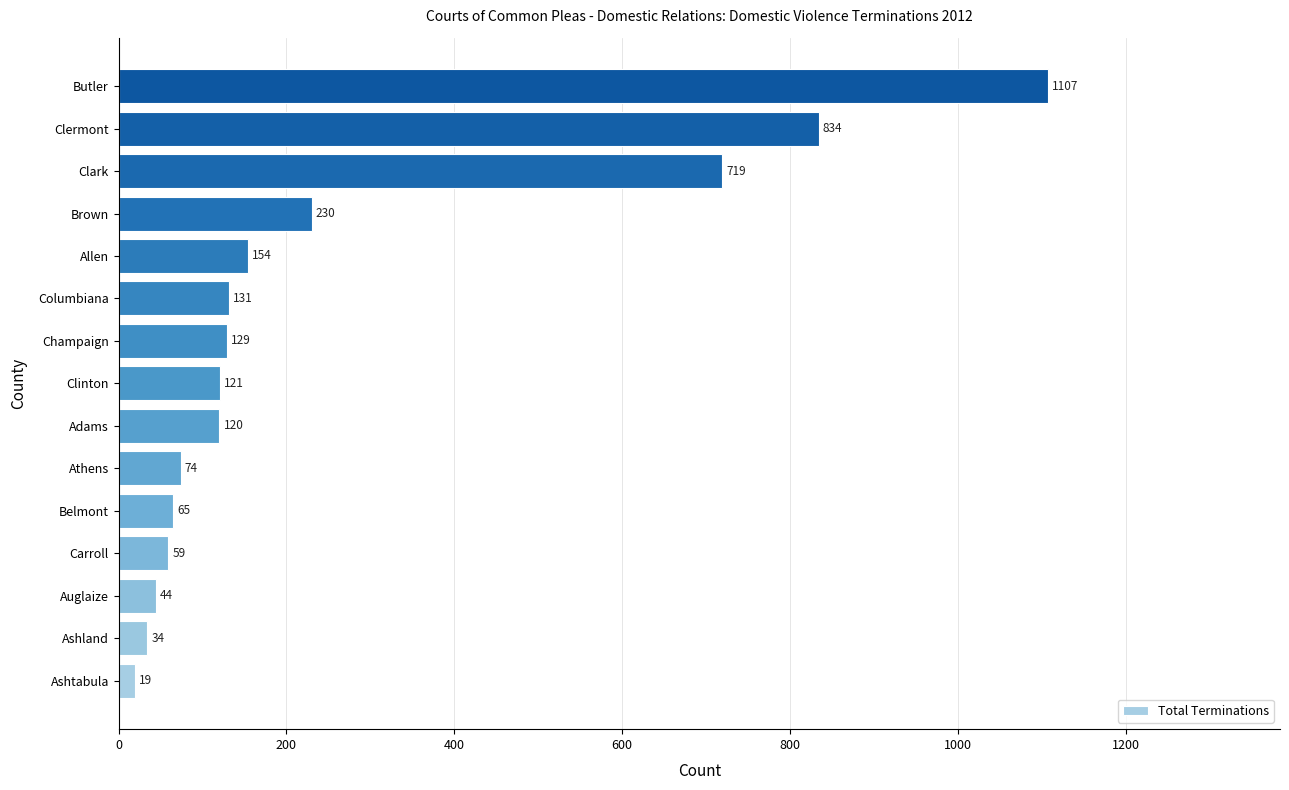

Where is the data nearest to the value 563?

Clark